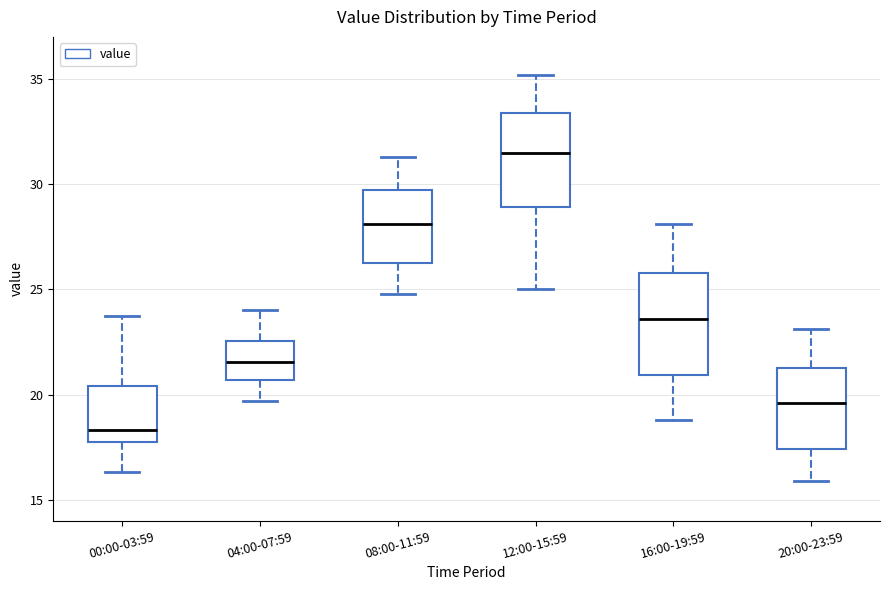

Reading left to right, transcribe this box plot: for each box, give where its median line is, the range the box spans, and where its two whiskers end, as read against the y-axis. The values are not printed on the chart, so give them approximately, as read against the axis.

00:00-03:59: median 18.5, box 18.0 to 20.5, whiskers 16.5 to 23.5
04:00-07:59: median 21.5, box 20.5 to 22.5, whiskers 19.5 to 24.0
08:00-11:59: median 28.0, box 26.5 to 29.5, whiskers 25.0 to 31.5
12:00-15:59: median 31.5, box 29.0 to 33.5, whiskers 25.0 to 35.0
16:00-19:59: median 23.5, box 21.0 to 26.0, whiskers 19.0 to 28.0
20:00-23:59: median 19.5, box 17.5 to 21.5, whiskers 16.0 to 23.0